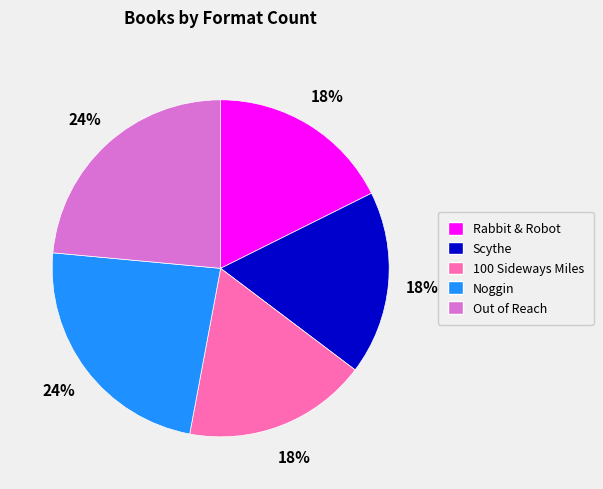

Combined, do 100 Sideways Miles and Noggin account for over 50%?

No